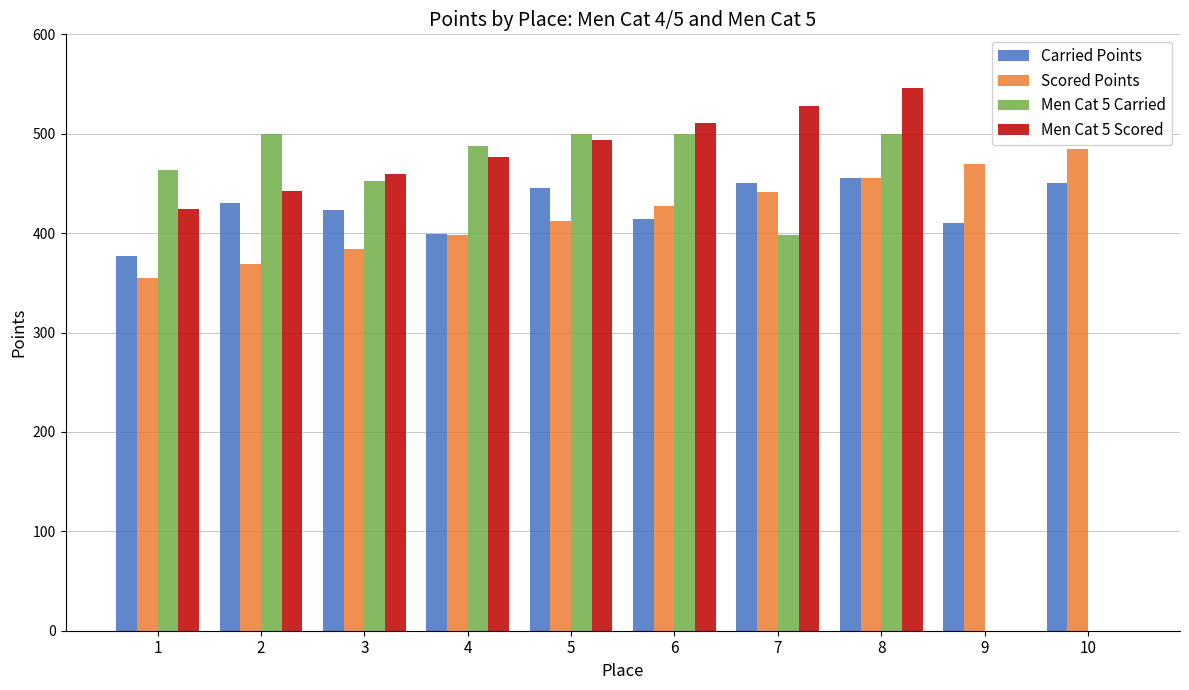

Is the value of Carried Points at 8 greater than the value of Men Cat 5 Carried at 9?

Yes